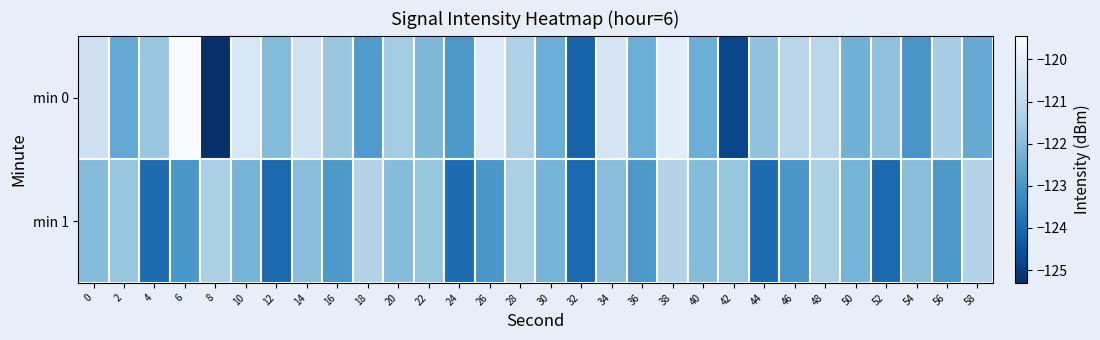

How many categories are shown in the chart?

30